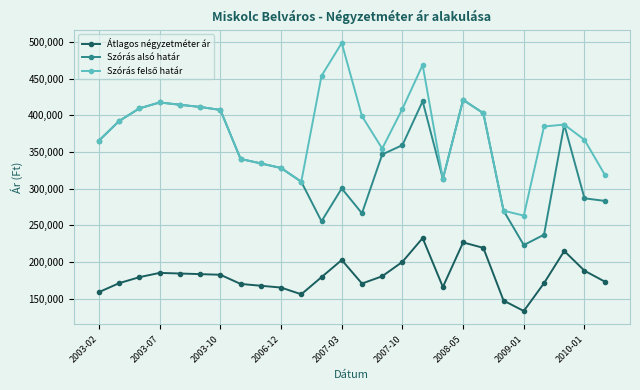

How many lines are shown in the chart?

3